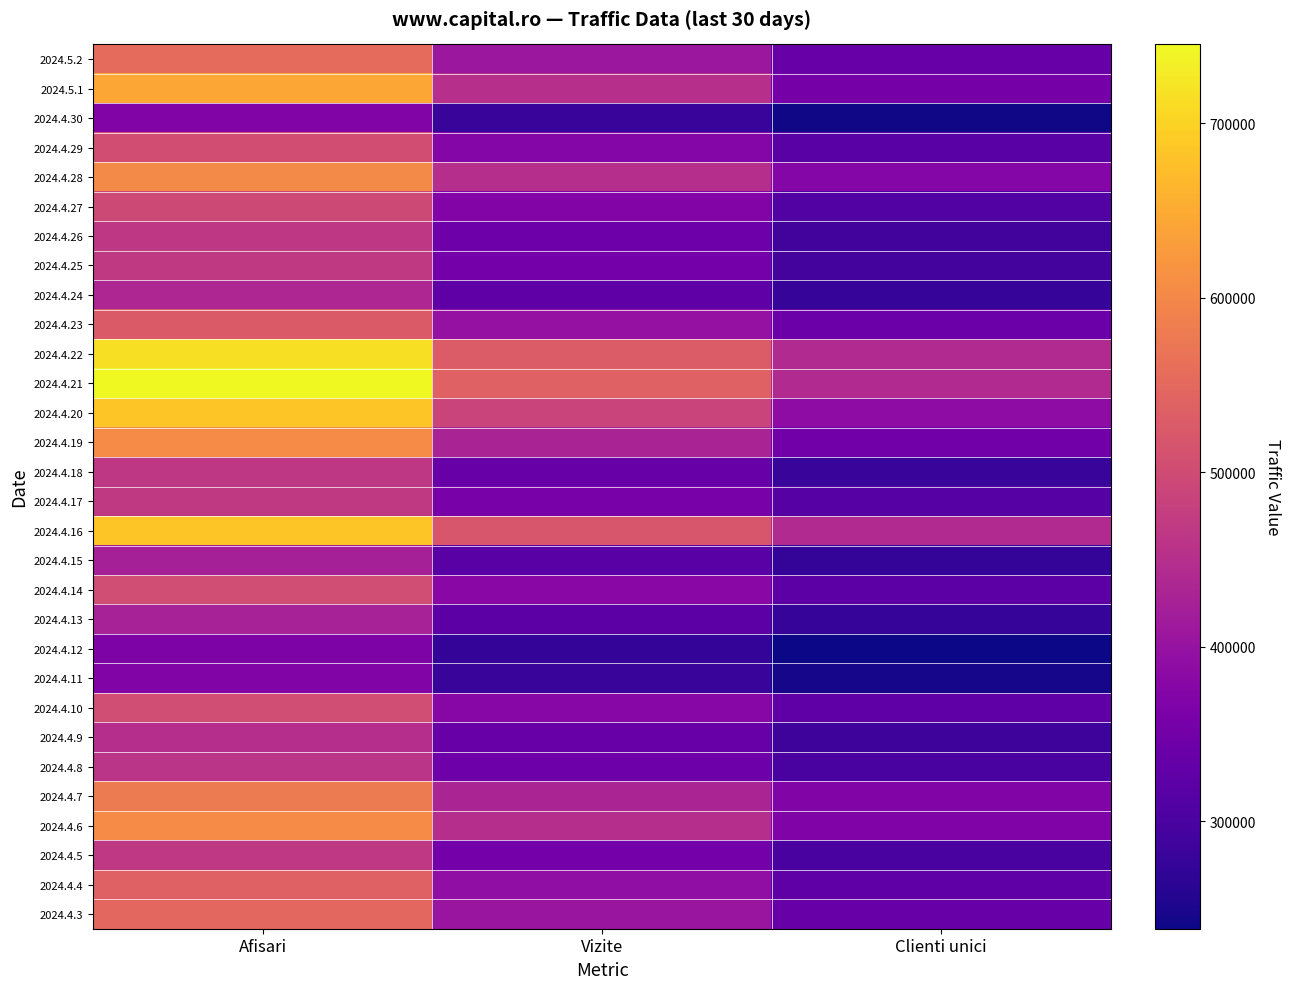

Which series has the widest spread of values?

2024.4.21